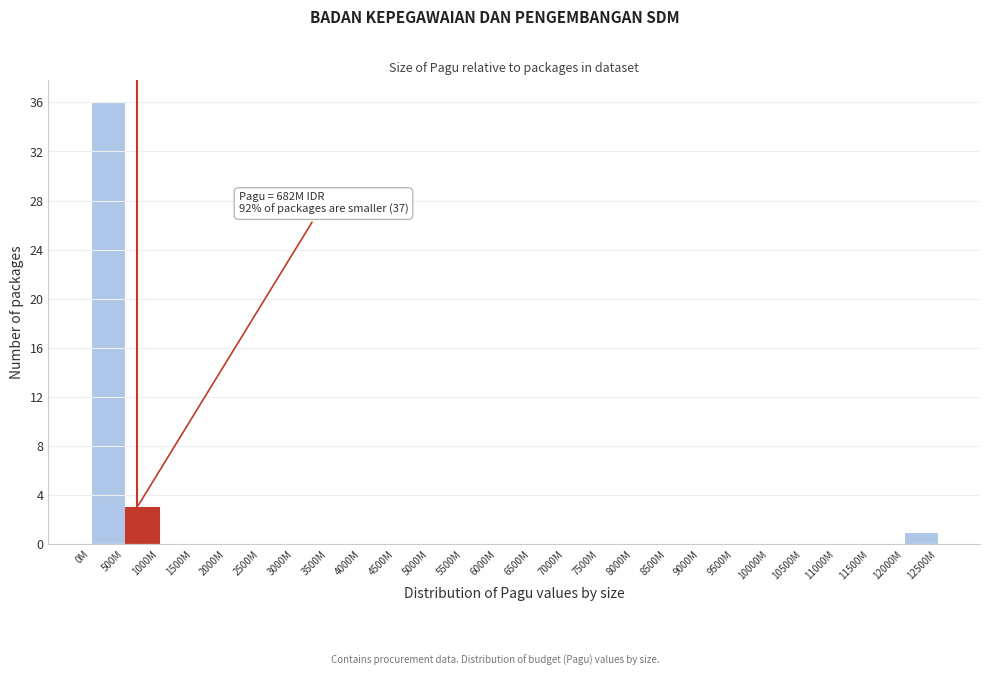

Reading right to left, list all the values displayed in this chart.

12000M=1	11500M=0	11000M=0	10500M=0	10000M=0	9500M=0	9000M=0	8500M=0	8000M=0	7500M=0	7000M=0	6500M=0	6000M=0	5500M=0	5000M=0	4500M=0	4000M=0	3500M=0	3000M=0	2500M=0	2000M=0	1500M=0	1000M=0	500M=3	0M=36